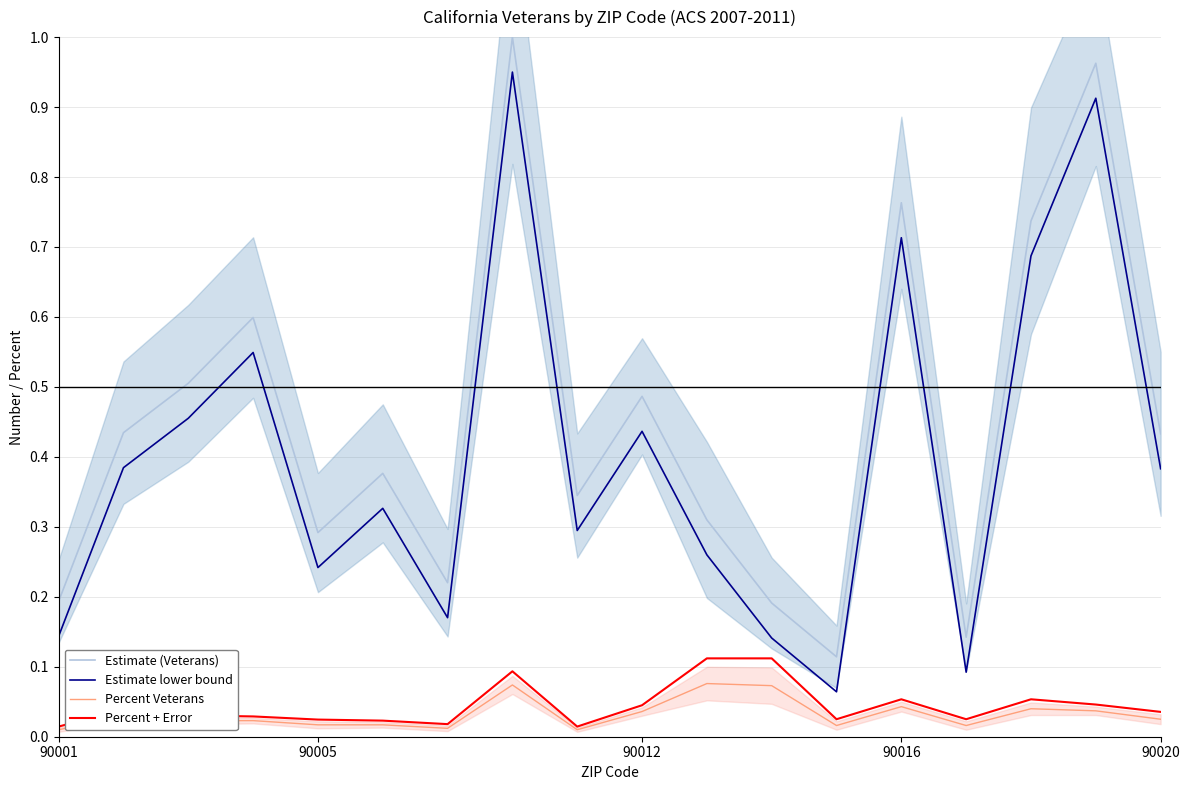

True or false: Percent + Error and Estimate (Veterans) intersect in this chart.

False